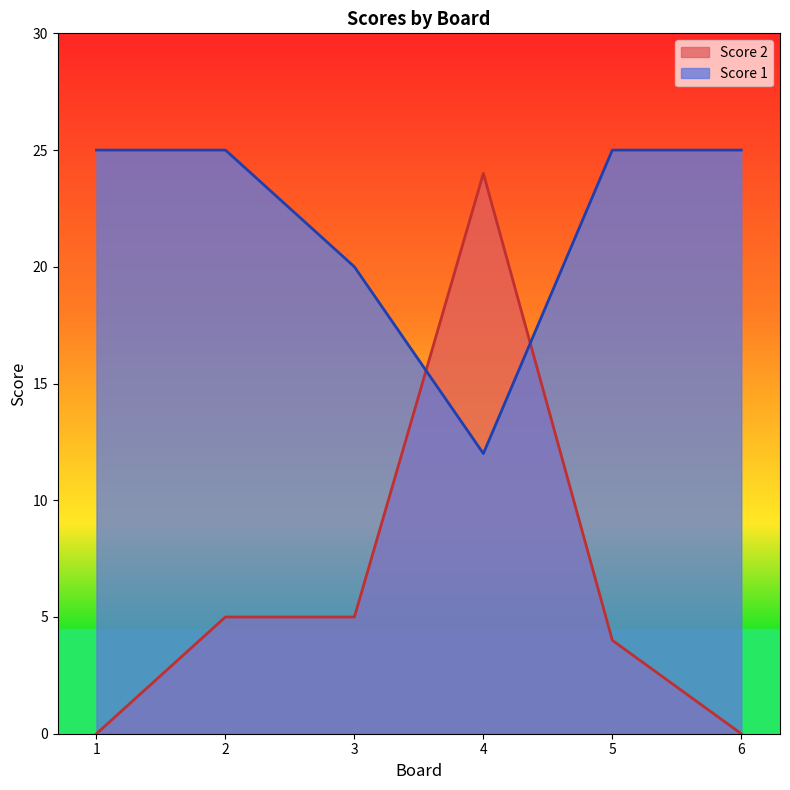

Which series ends up on top after the final intersection of Score 2 and Score 1?

Score 1